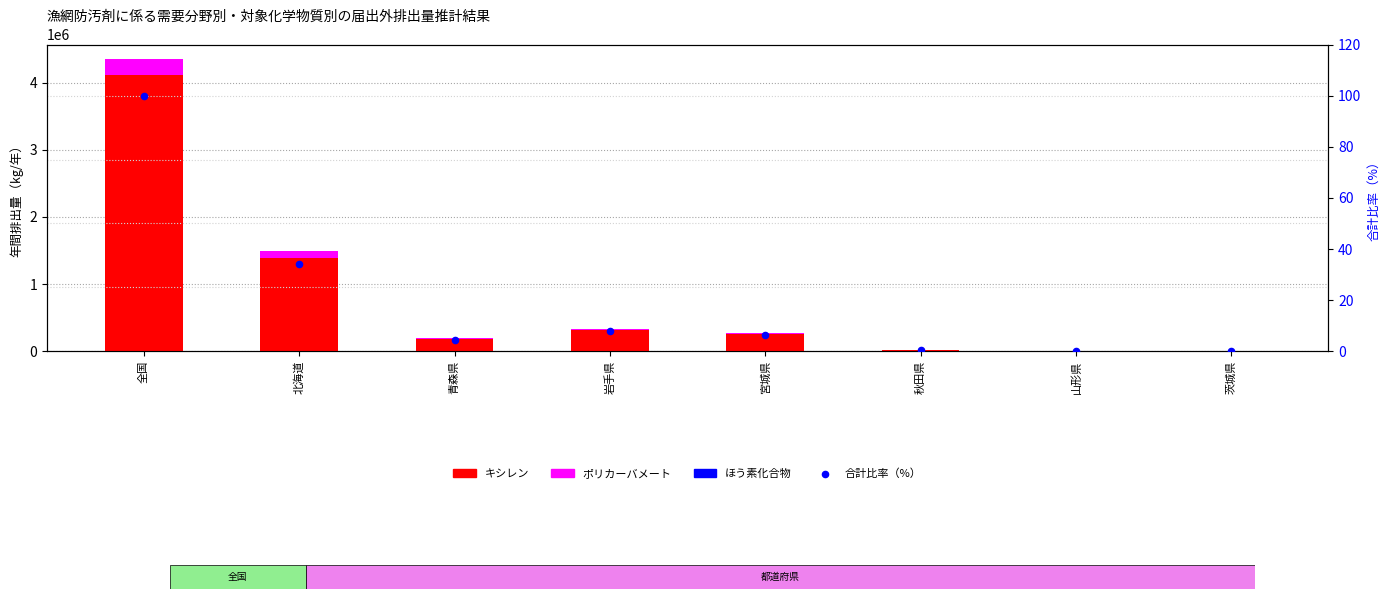

Which series reaches the maximum Y coordinate?

キシレン